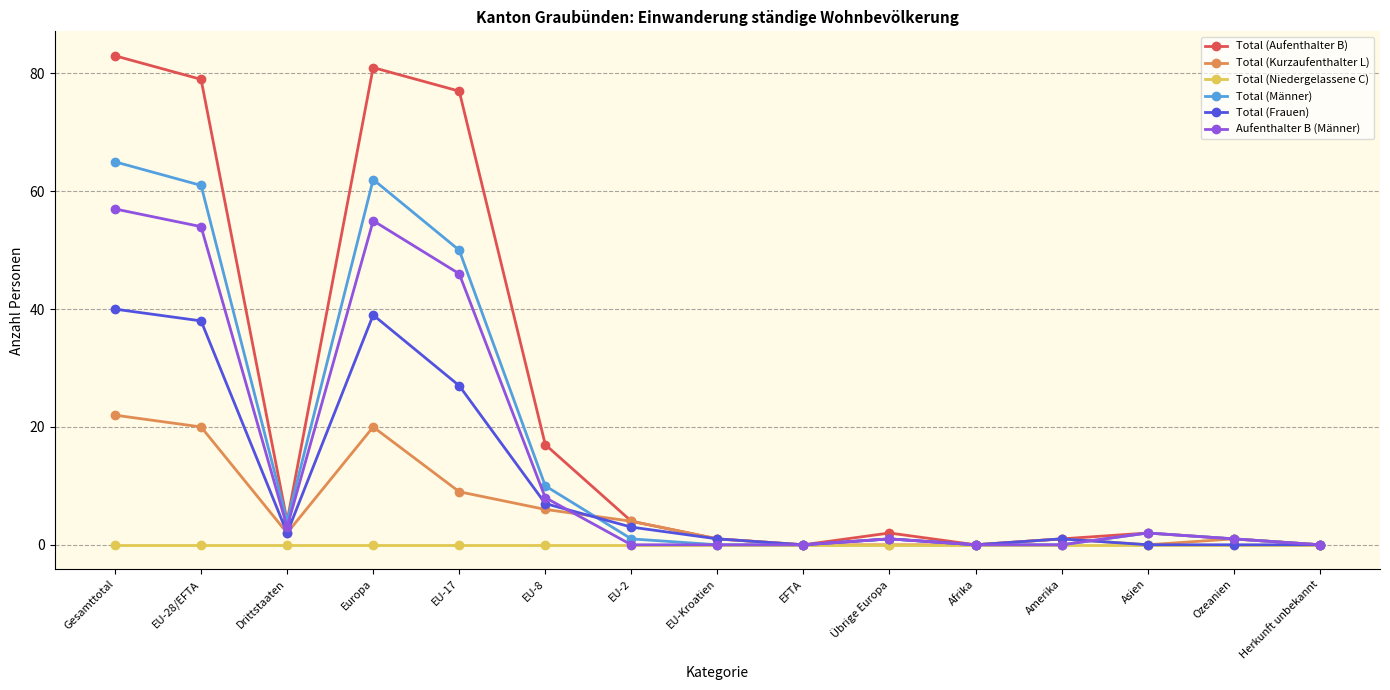

The Total (Aufenthalter B) series shows 79 at EU-28/EFTA. True or false?

True